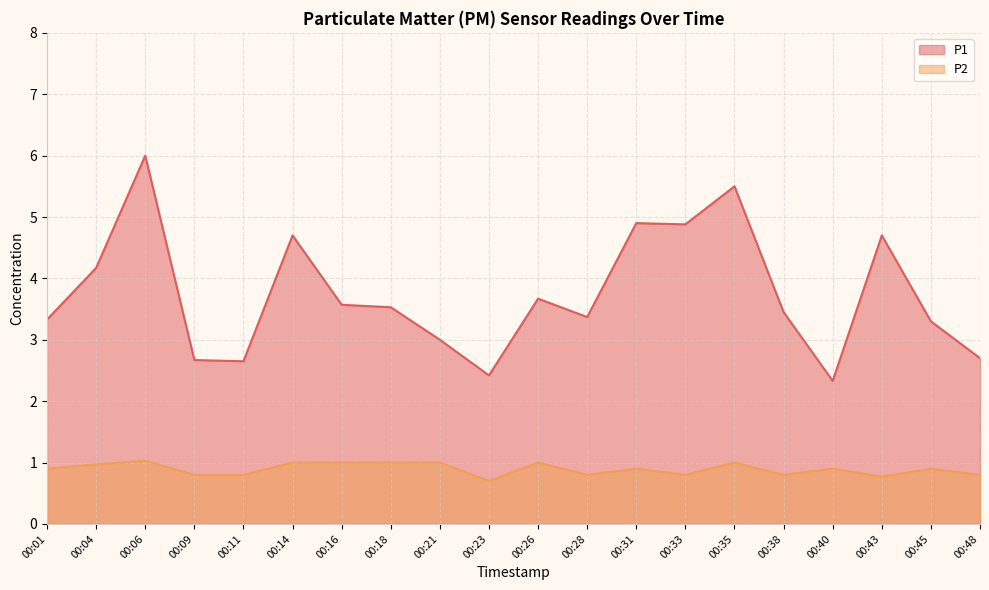

What is the sum of the P2 values at 00:09 and 00:48?

1.6